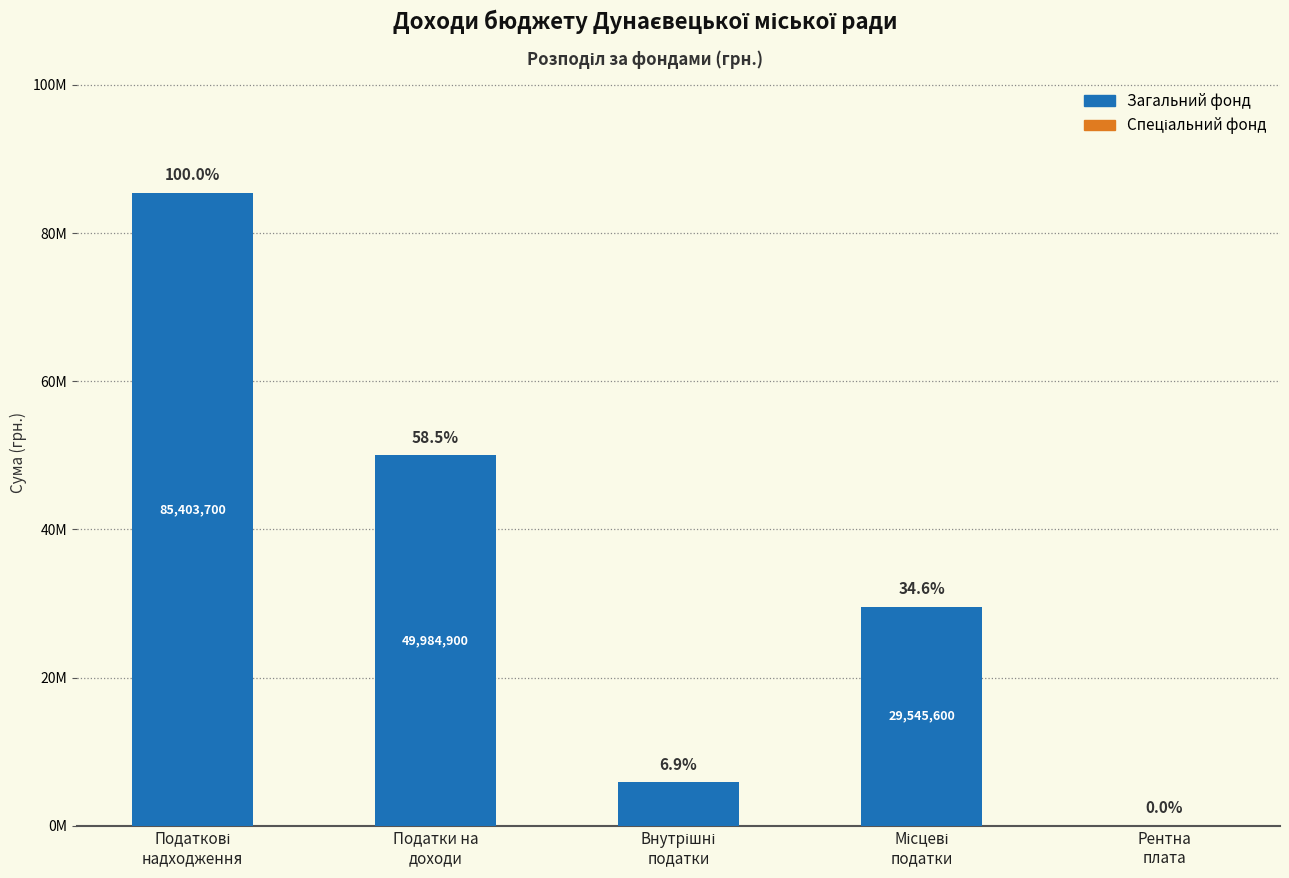

Are the bars horizontal?

No